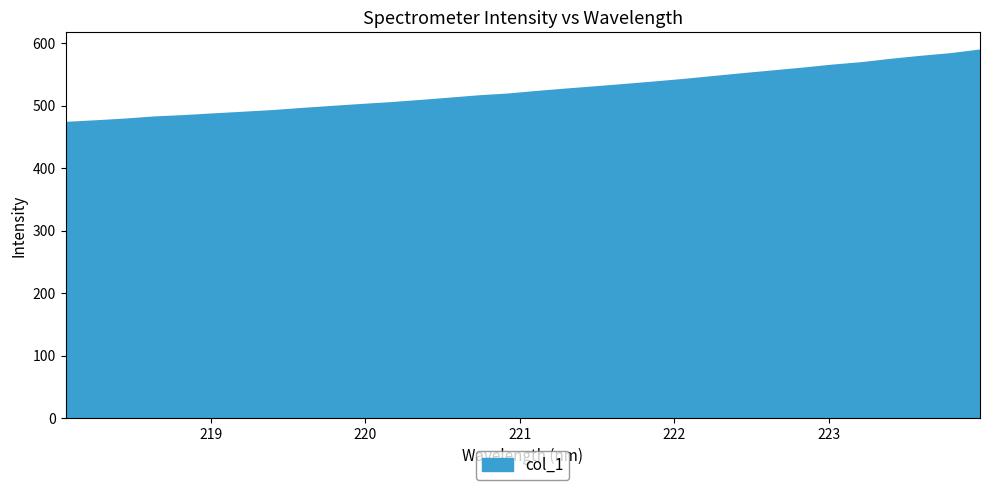

What is the difference between the maximum and minimum values?

115.8